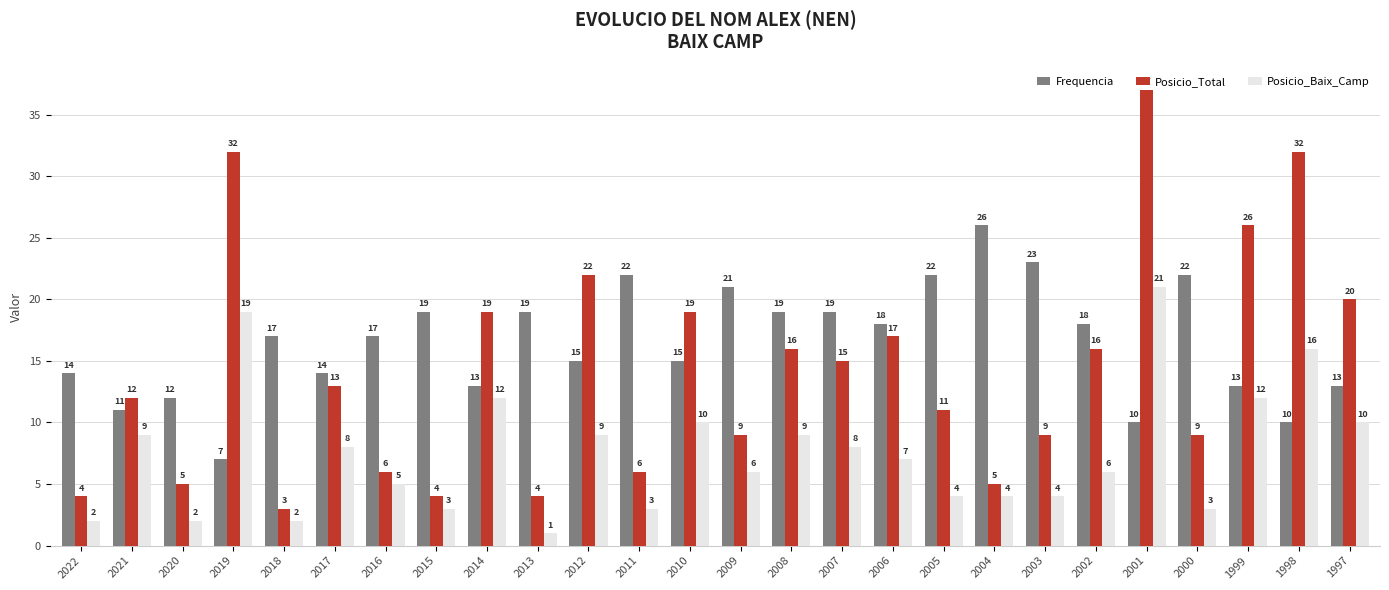

At which label does Frequencia reach its peak?

2004